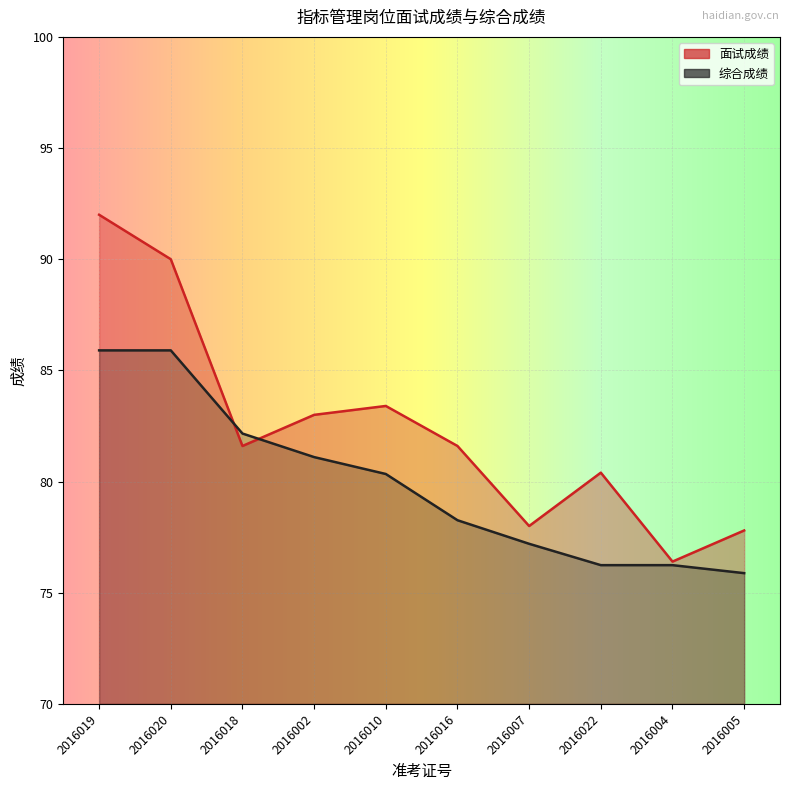

How many lines are shown in the chart?

2